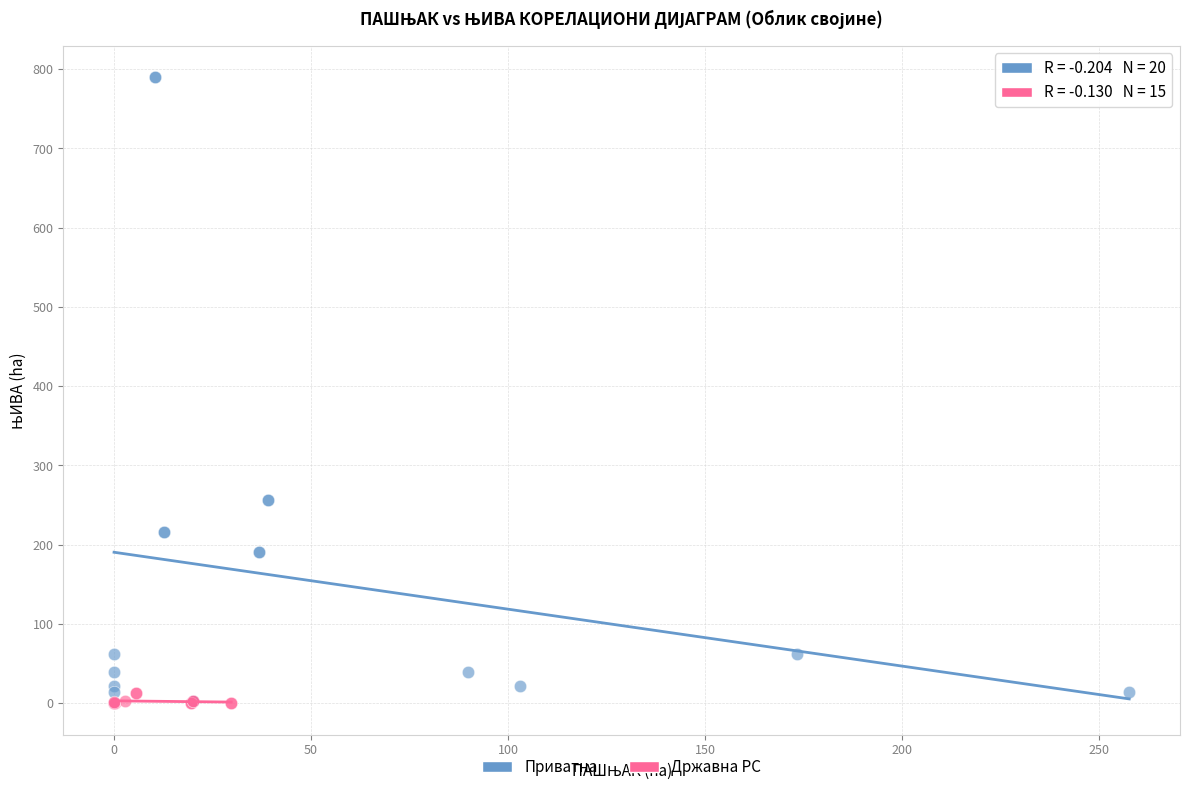

Which series has the widest spread of Y values?

Приватна